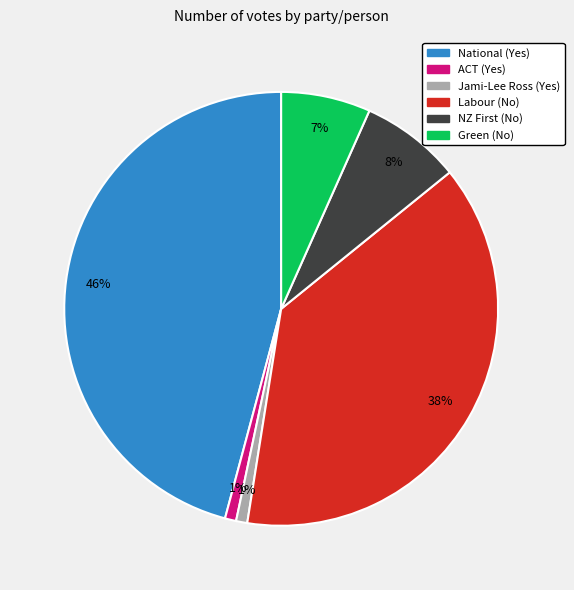

To the nearest percent, what is the difference between the Jami-Lee Ross (Yes) and Green (No) slice percentages?

6%